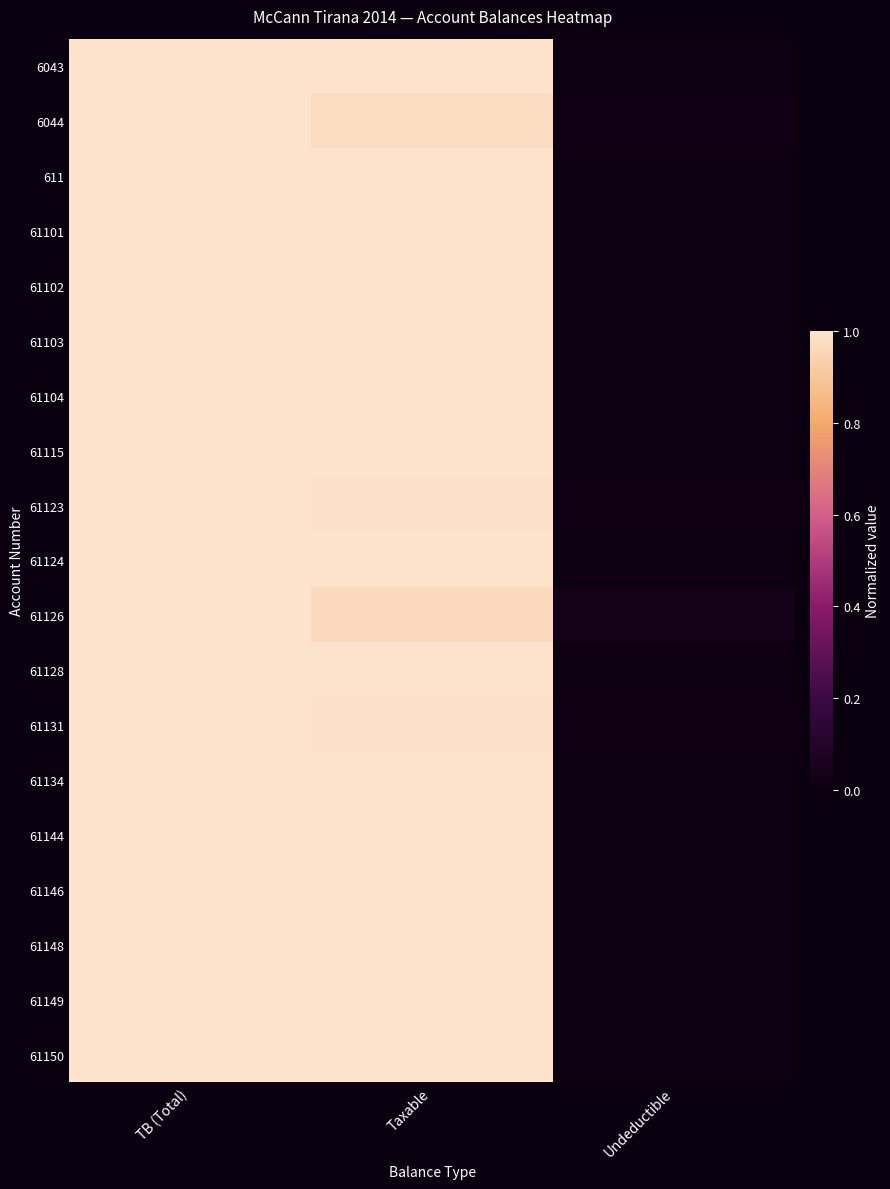

Reading left to right, what are all the values shown in this chart?

6043: TB (Total)=1.0	Taxable=1.0	Undeductible=0.0
6044: TB (Total)=1.0	Taxable=1.0	Undeductible=0.0
611: TB (Total)=1.0	Taxable=1.0	Undeductible=0.0
61101: TB (Total)=1.0	Taxable=1.0	Undeductible=0.0
61102: TB (Total)=1.0	Taxable=1.0	Undeductible=0.0
61103: TB (Total)=1.0	Taxable=1.0	Undeductible=0.0
61104: TB (Total)=1.0	Taxable=1.0	Undeductible=0.0
61115: TB (Total)=1.0	Taxable=1.0	Undeductible=0.0
61123: TB (Total)=1.0	Taxable=1.0	Undeductible=0.0
61124: TB (Total)=1.0	Taxable=1.0	Undeductible=0.0
61126: TB (Total)=1.0	Taxable=1.0	Undeductible=0.0
61128: TB (Total)=1.0	Taxable=1.0	Undeductible=0.0
61131: TB (Total)=1.0	Taxable=1.0	Undeductible=0.0
61134: TB (Total)=1.0	Taxable=1.0	Undeductible=0.0
61144: TB (Total)=1.0	Taxable=1.0	Undeductible=0.0
61146: TB (Total)=1.0	Taxable=1.0	Undeductible=0.0
61148: TB (Total)=1.0	Taxable=1.0	Undeductible=0.0
61149: TB (Total)=1.0	Taxable=1.0	Undeductible=0.0
61150: TB (Total)=1.0	Taxable=1.0	Undeductible=0.0